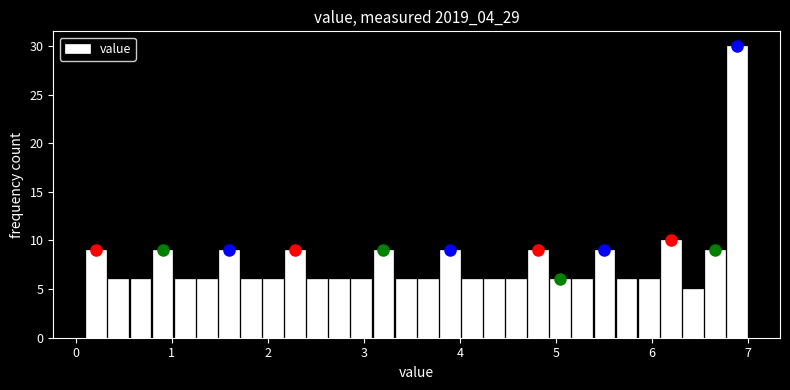

Around what value on the x-axis is the tallest bar? Give the approximate position of its centre, as read against the axis.

6.9